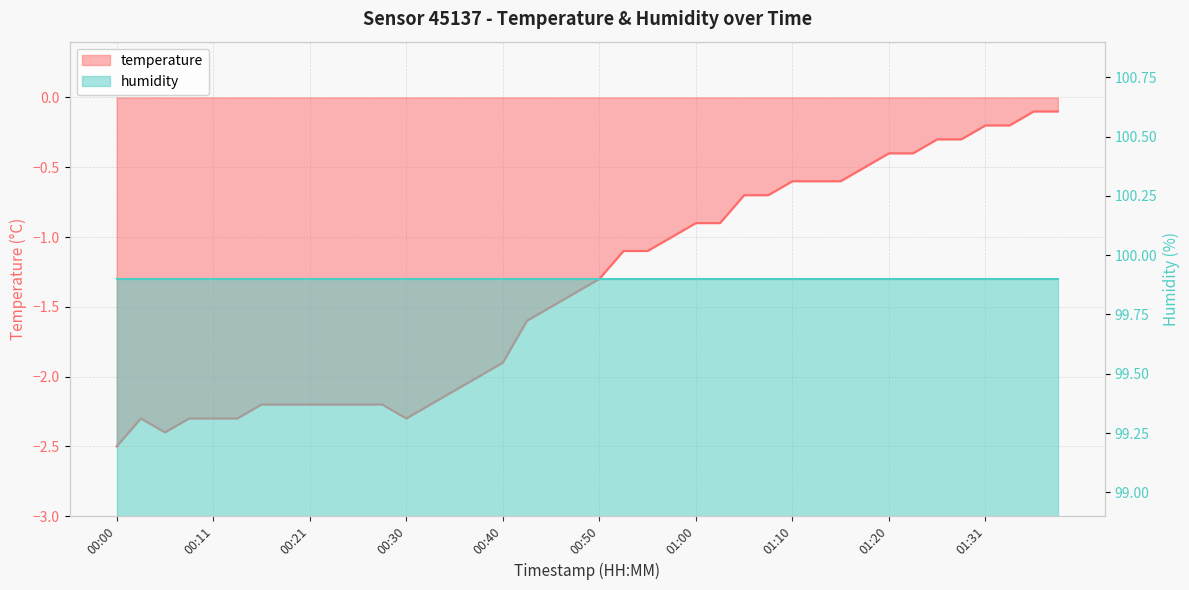

What is the approximate value at 01:03?

-0.9